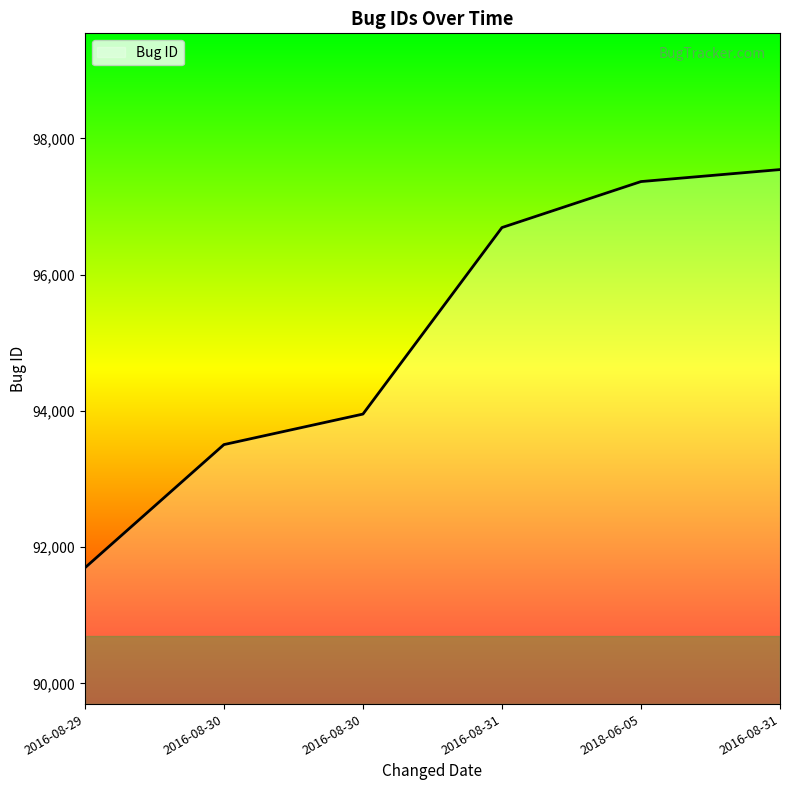

What is the change in value from 2016-08-31 to 2016-08-31?

+851